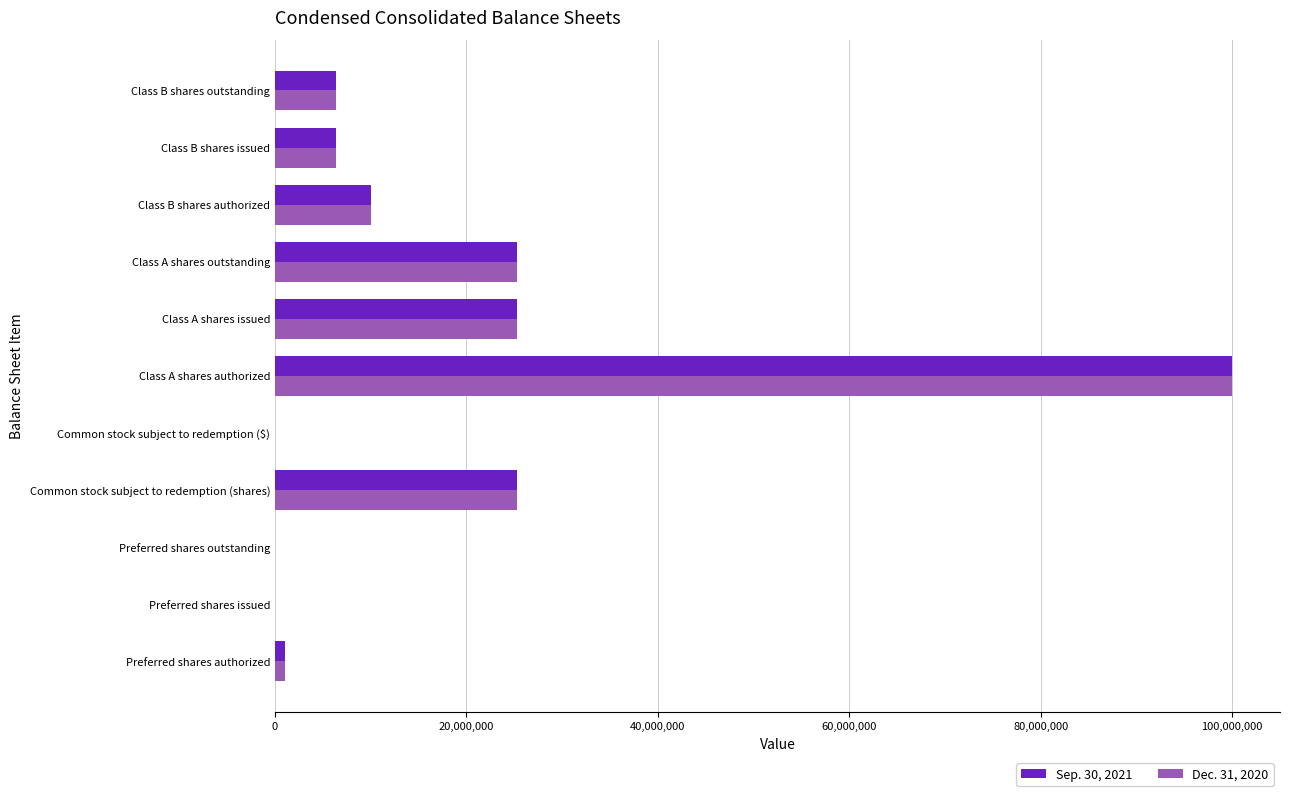

The Dec. 31, 2020 series shows 131220525 at Class A shares authorized. True or false?

False